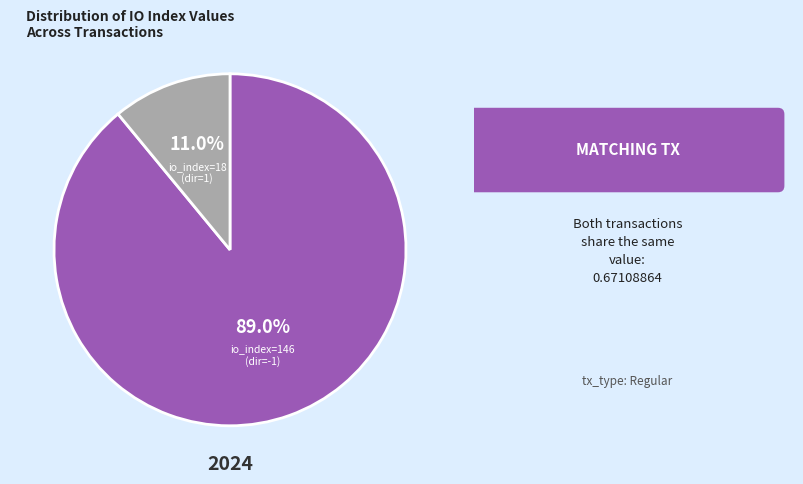

Does any single category account for the majority?

Yes